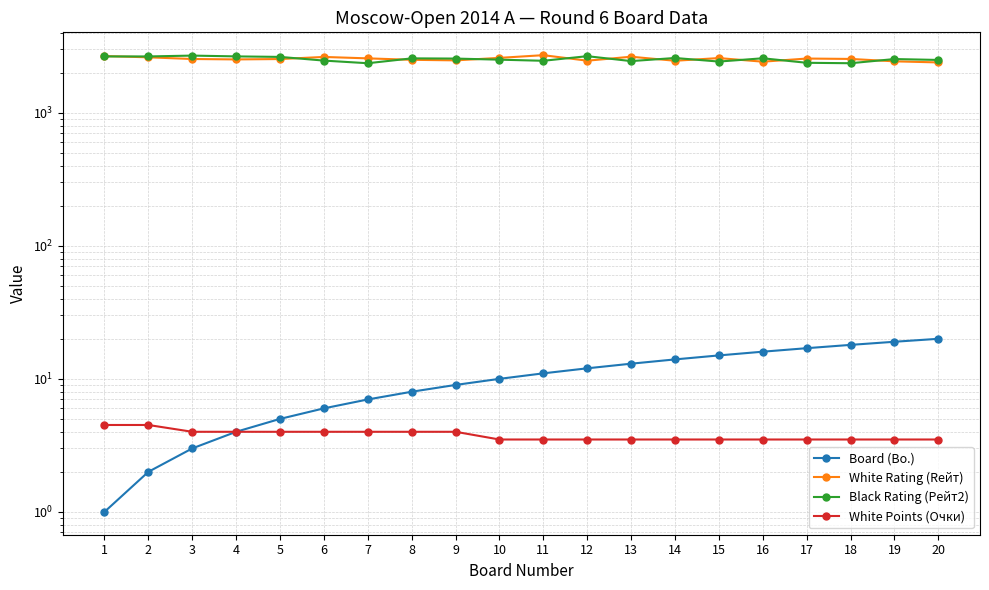

Is it true that Black Rating (Рейт2) equals 1543.3 at 10?

False